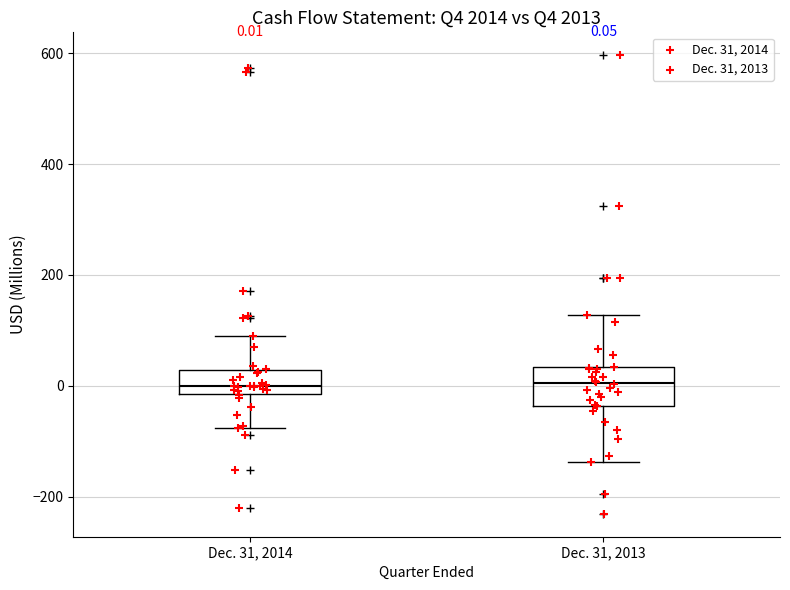

Which box is the tallest, from its lower edge to its upper edge?

Dec. 31, 2013